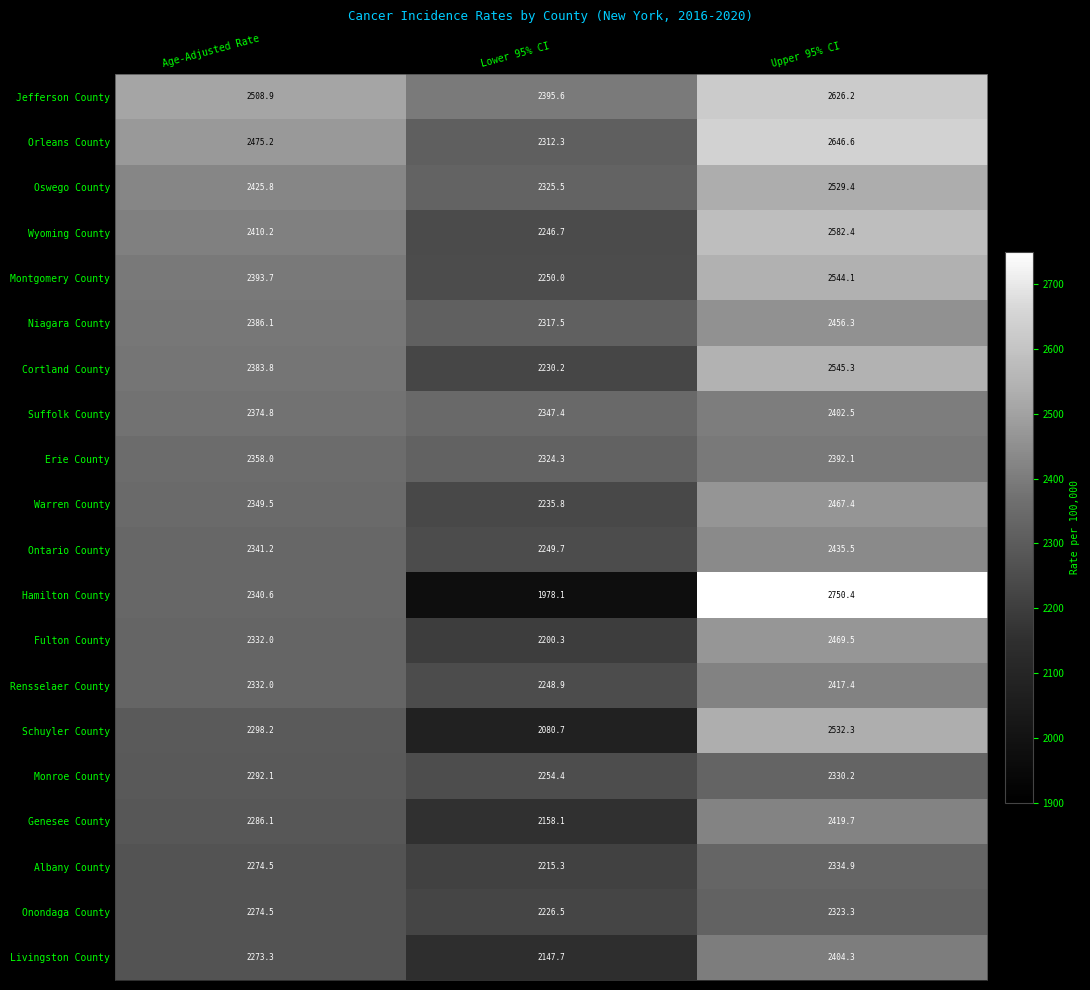

What is the sum of the Erie County values at Age-Adjusted Rate and Lower 95% CI?

4682.3